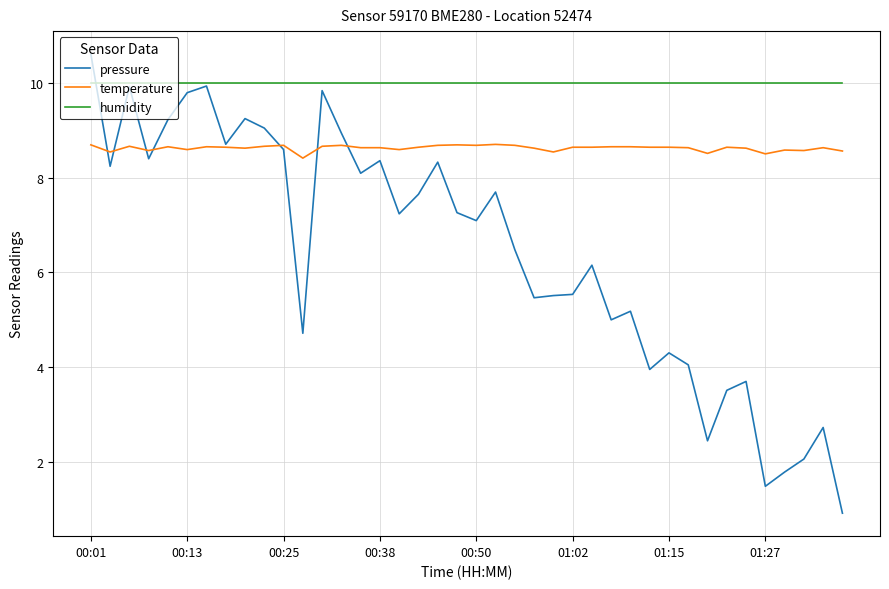

List the series in order of their peak value, lowest first.

temperature, humidity, pressure